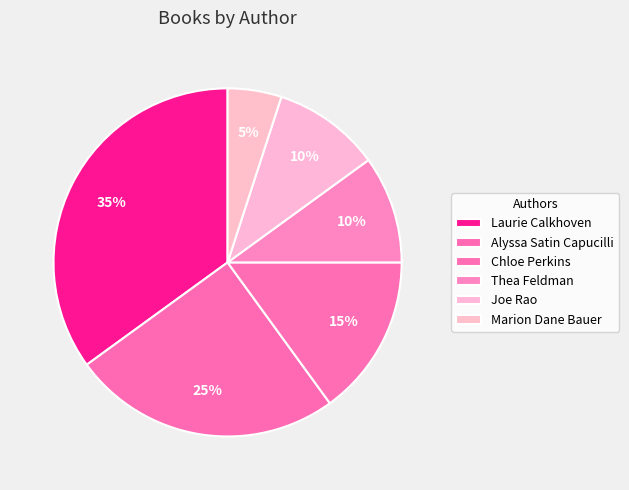

Count the number of slices in the pie.

6